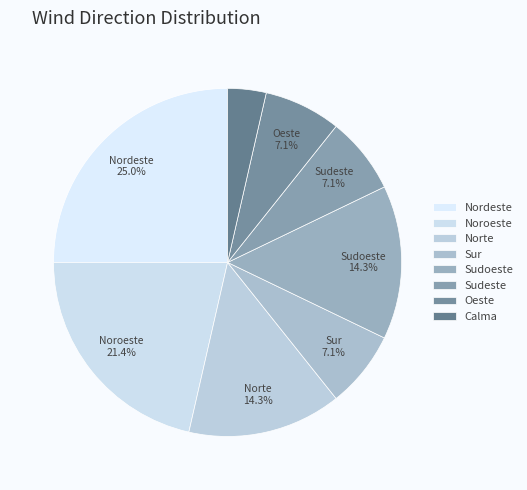

Is it true that Sudeste is 1% of the pie?

False